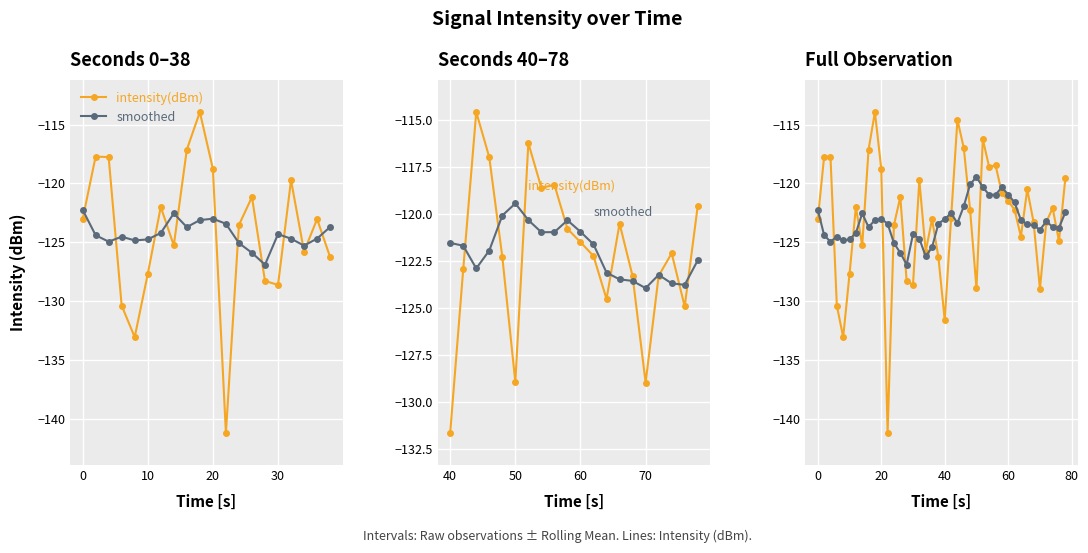

Reading left to right, list all the values displayed in this chart.

intensity(dBm): -123.1	-117.7	-117.8	-130.4	-133.1	-127.7	-122.0	-125.3	-117.1	-113.9	-118.8	-141.2	-123.5	-121.2	-128.3	-128.6	-119.7	-125.8	-123.0	-126.3	-131.6	-122.9	-114.6	-117.0	-122.3	-128.9	-116.2	-118.6	-118.5	-120.8	-121.5	-122.2	-124.5	-120.5	-123.3	-129.0	-123.3	-122.1	-124.9	-119.6
smoothed: -122.2	-124.4	-124.9	-124.5	-124.8	-124.8	-124.2	-122.5	-123.7	-123.1	-123.0	-123.4	-125.1	-125.9	-126.9	-124.3	-124.7	-126.2	-125.4	-123.4	-123.0	-122.5	-123.4	-121.9	-120.1	-119.4	-120.3	-121.0	-121.0	-120.3	-120.9	-121.6	-123.1	-123.5	-123.6	-123.9	-123.2	-123.7	-123.8	-122.5